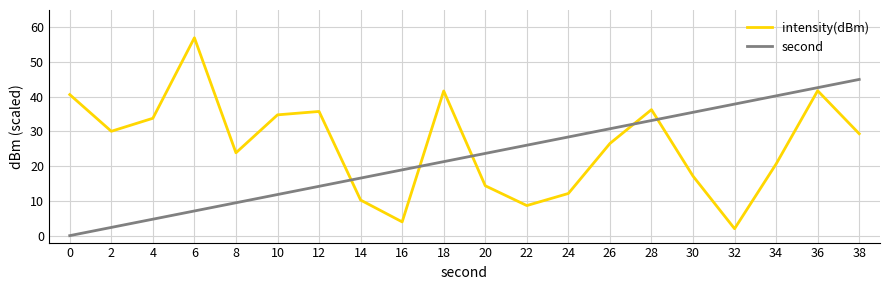

At which category is the sum across all series the highest?

36